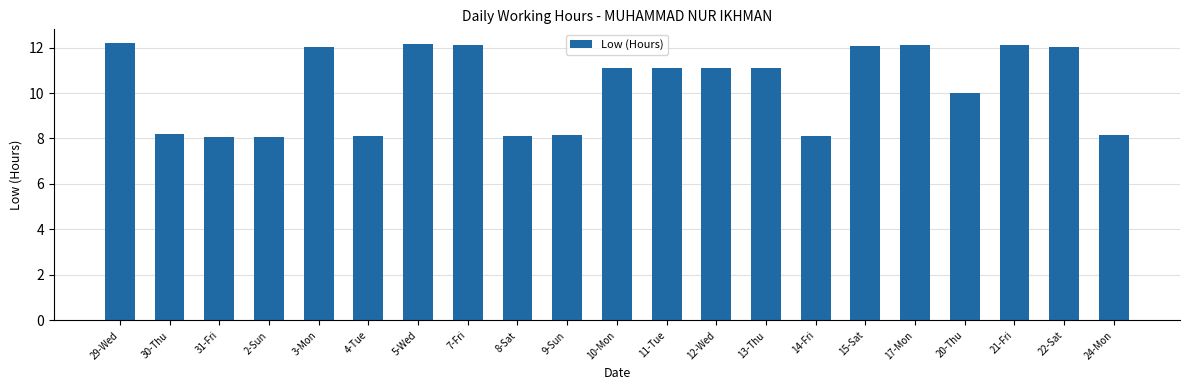

At which label does the data first exceed 11?

29-Wed